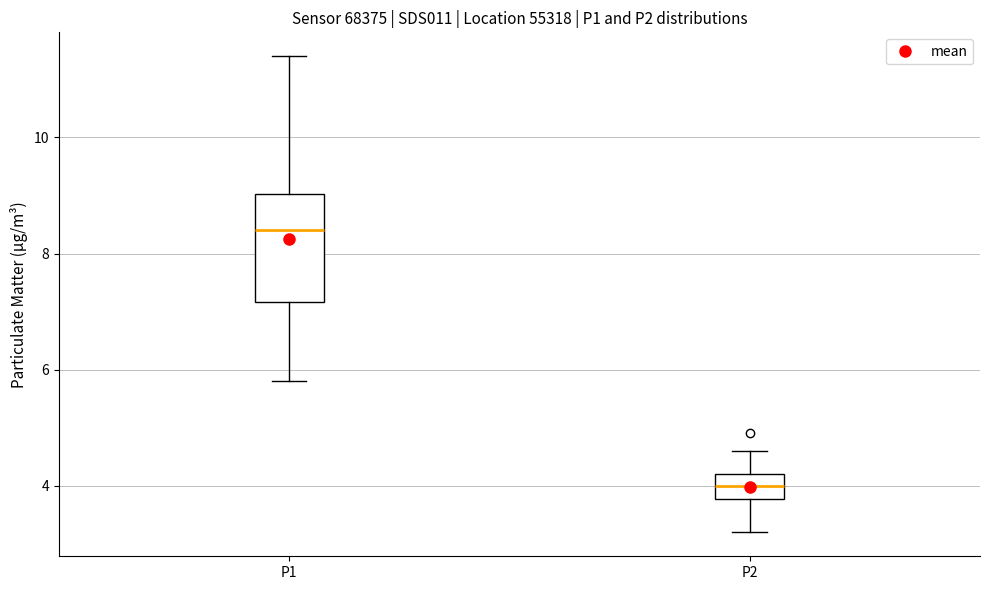

Which box has the highest median line?

P1